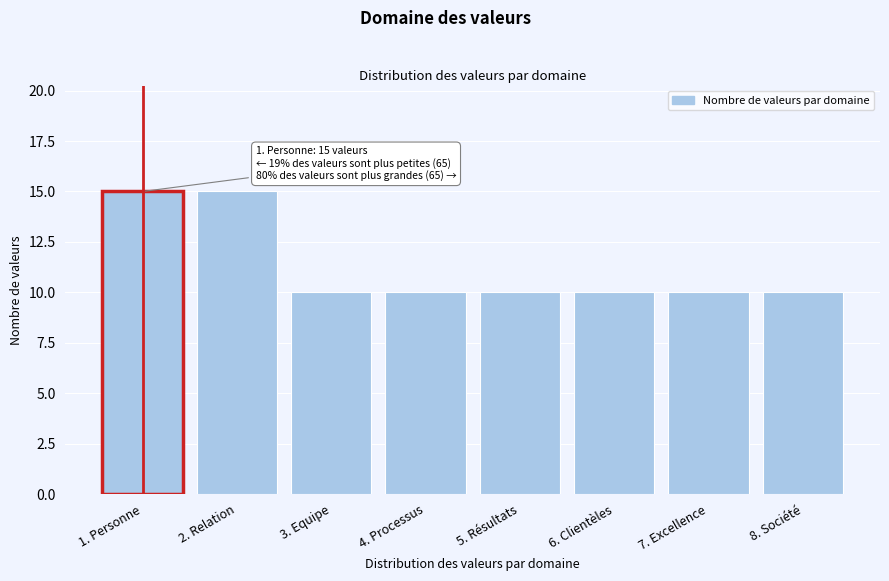

Reading left to right, extract all data points from this chart.

15	15	10	10	10	10	10	10